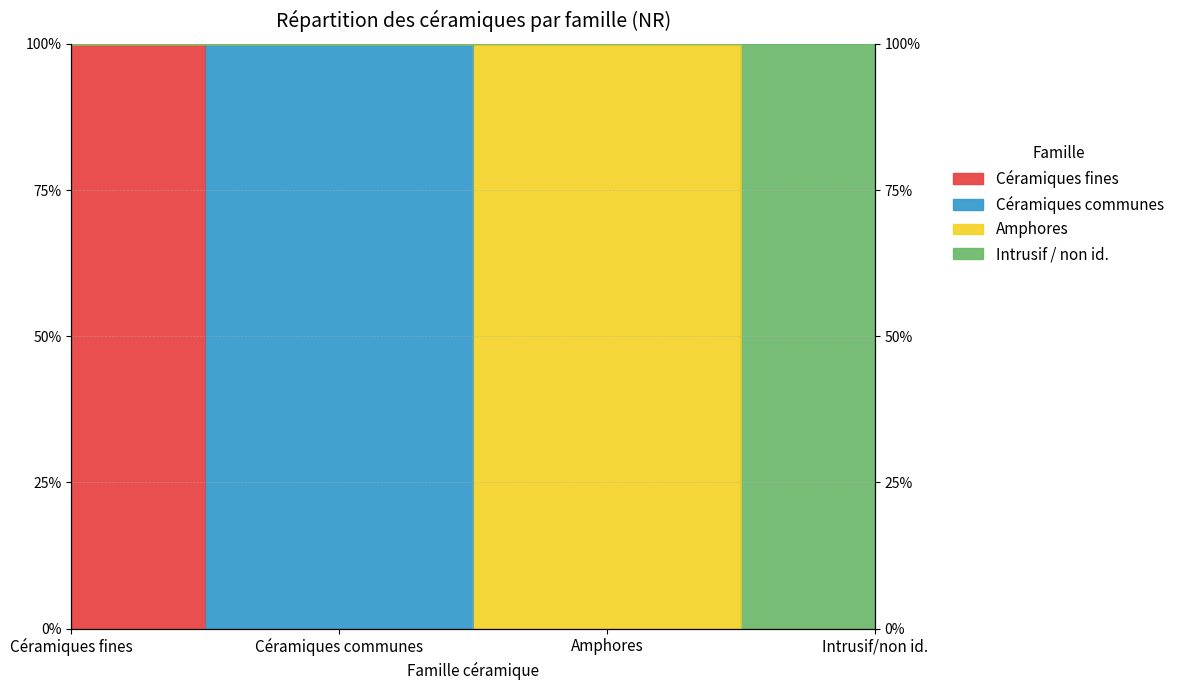

At which category is the sum across all series the highest?

Céramiques fines